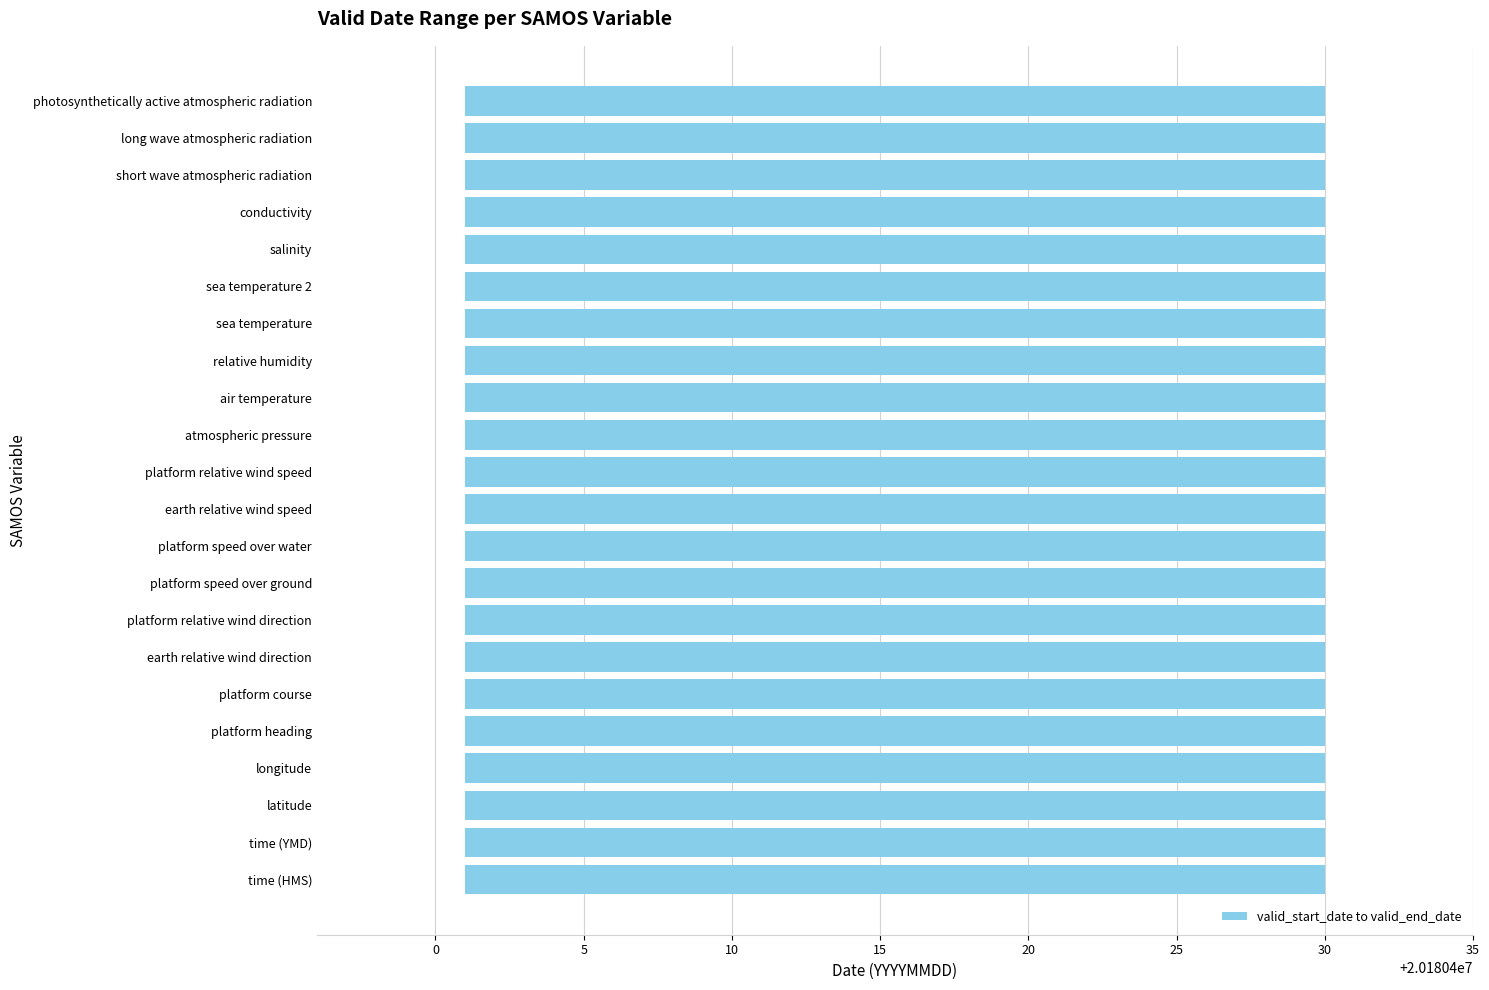

What is the total value across all series at sea temperature 2?

40360831